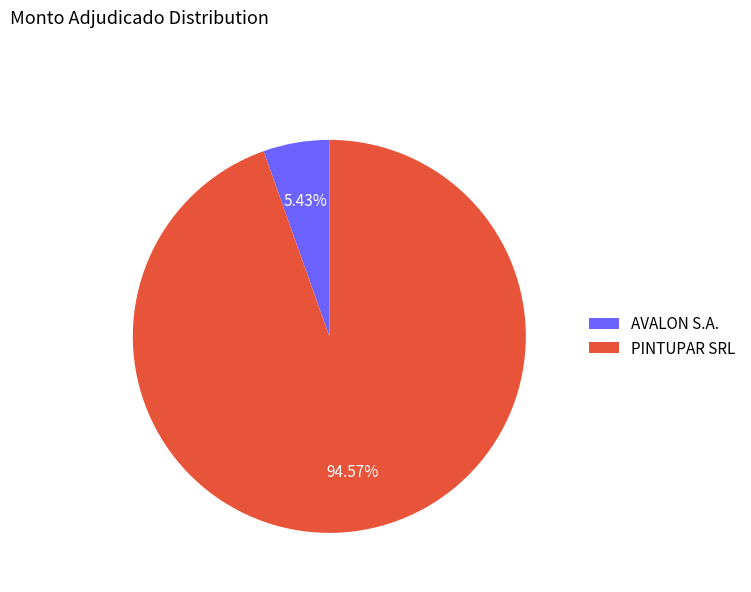

Which category accounts for the majority?

PINTUPAR SRL